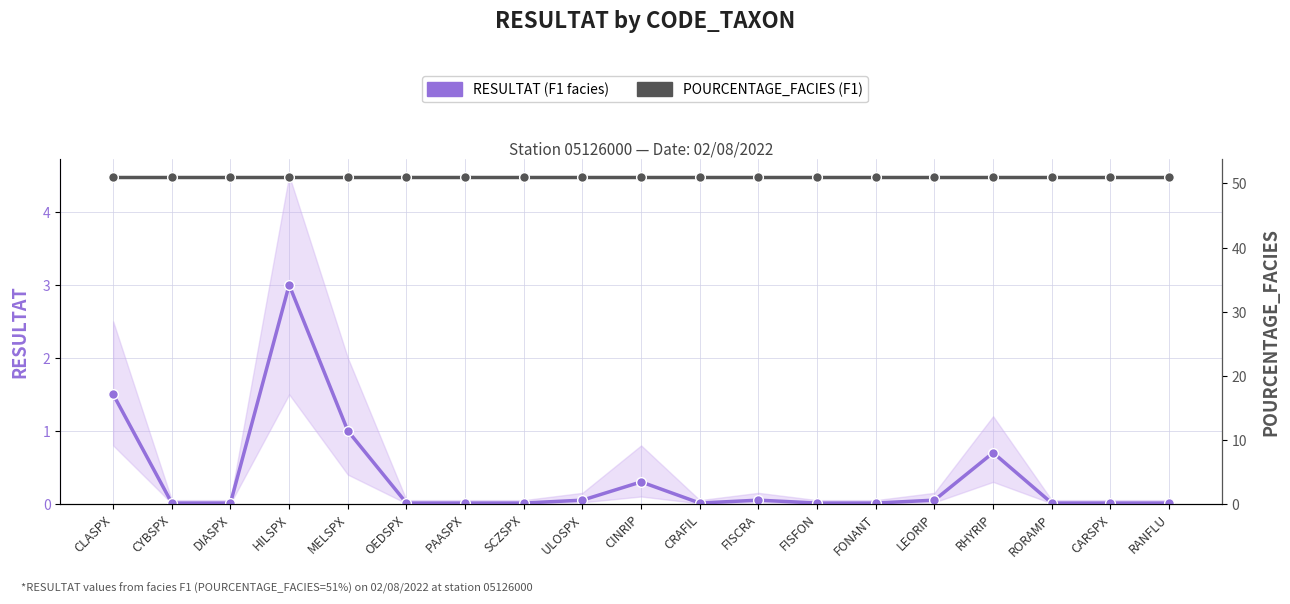

Is it true that POURCENTAGE_FACIES (F1) equals 51.0 at CRAFIL?

True